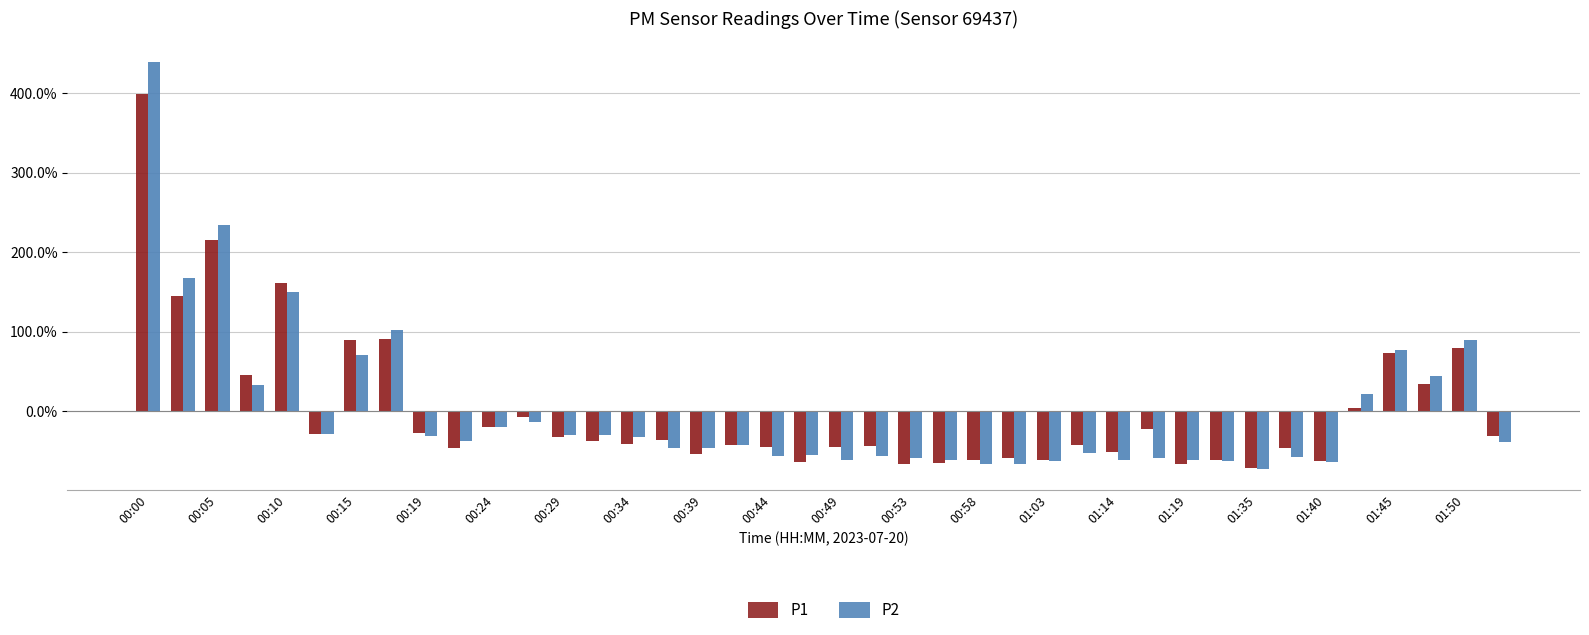

The value of P1 at 00:58 is -0.9. True or false?

False